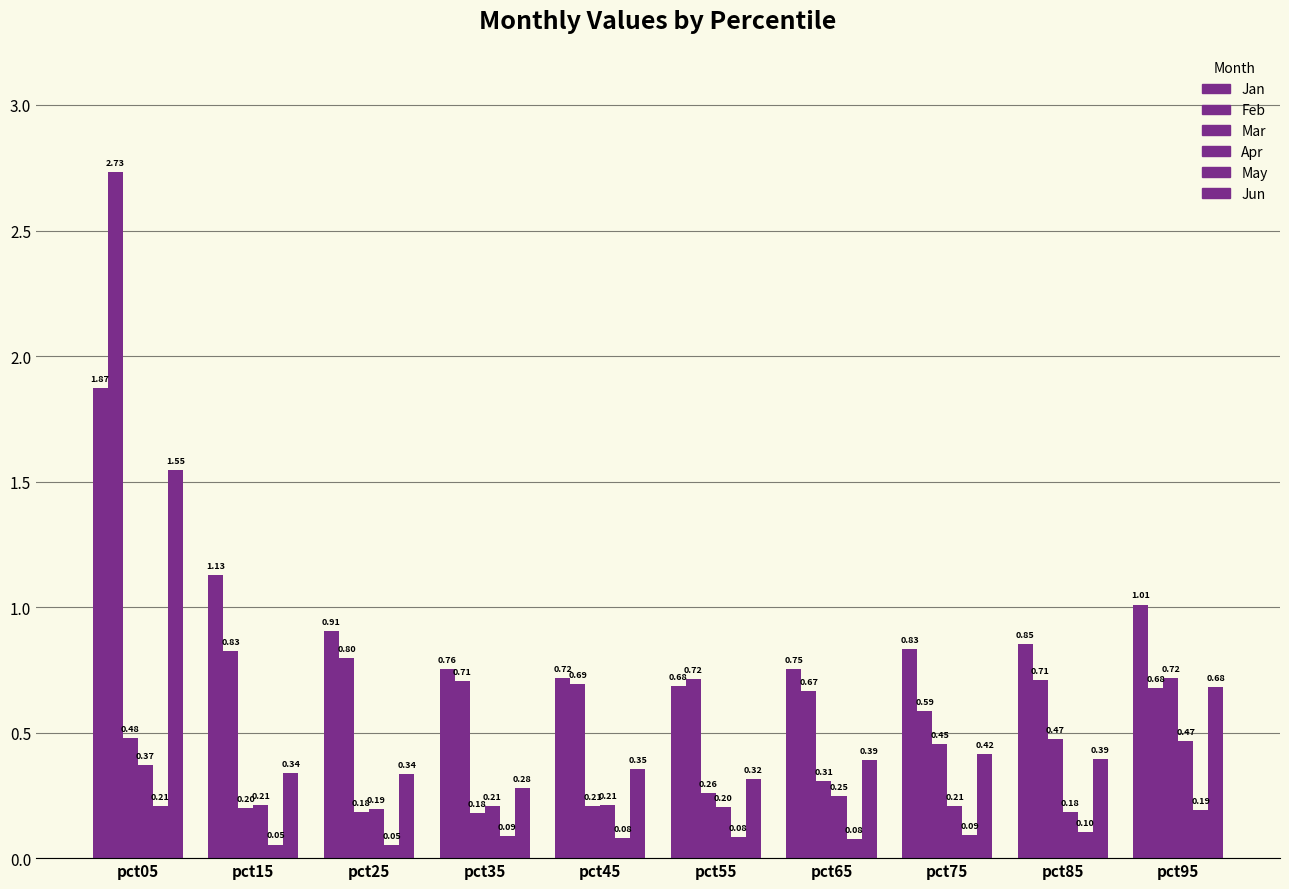

Reading left to right, list all the values displayed in this chart.

Jan: pct05=1.9	pct15=1.1	pct25=0.9	pct35=0.8	pct45=0.7	pct55=0.7	pct65=0.8	pct75=0.8	pct85=0.9	pct95=1.0
Feb: pct05=2.7	pct15=0.8	pct25=0.8	pct35=0.7	pct45=0.7	pct55=0.7	pct65=0.7	pct75=0.6	pct85=0.7	pct95=0.7
Mar: pct05=0.5	pct15=0.2	pct25=0.2	pct35=0.2	pct45=0.2	pct55=0.3	pct65=0.3	pct75=0.5	pct85=0.5	pct95=0.7
Apr: pct05=0.4	pct15=0.2	pct25=0.2	pct35=0.2	pct45=0.2	pct55=0.2	pct65=0.2	pct75=0.2	pct85=0.2	pct95=0.5
May: pct05=0.2	pct15=0.1	pct25=0.1	pct35=0.1	pct45=0.1	pct55=0.1	pct65=0.1	pct75=0.1	pct85=0.1	pct95=0.2
Jun: pct05=1.5	pct15=0.3	pct25=0.3	pct35=0.3	pct45=0.4	pct55=0.3	pct65=0.4	pct75=0.4	pct85=0.4	pct95=0.7